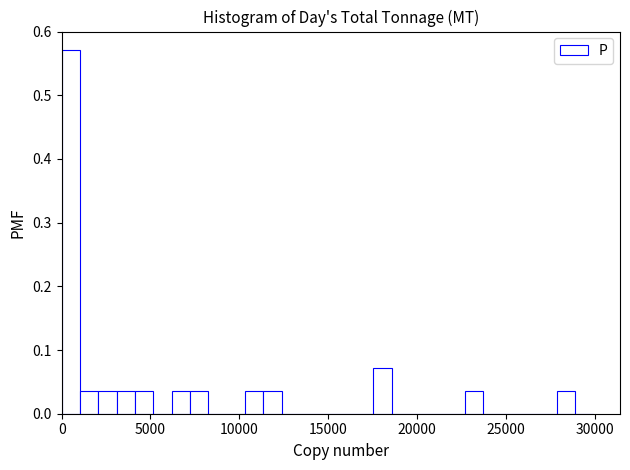

Around what value on the x-axis is the tallest bar? Give the approximate position of its centre, as read against the axis.

500